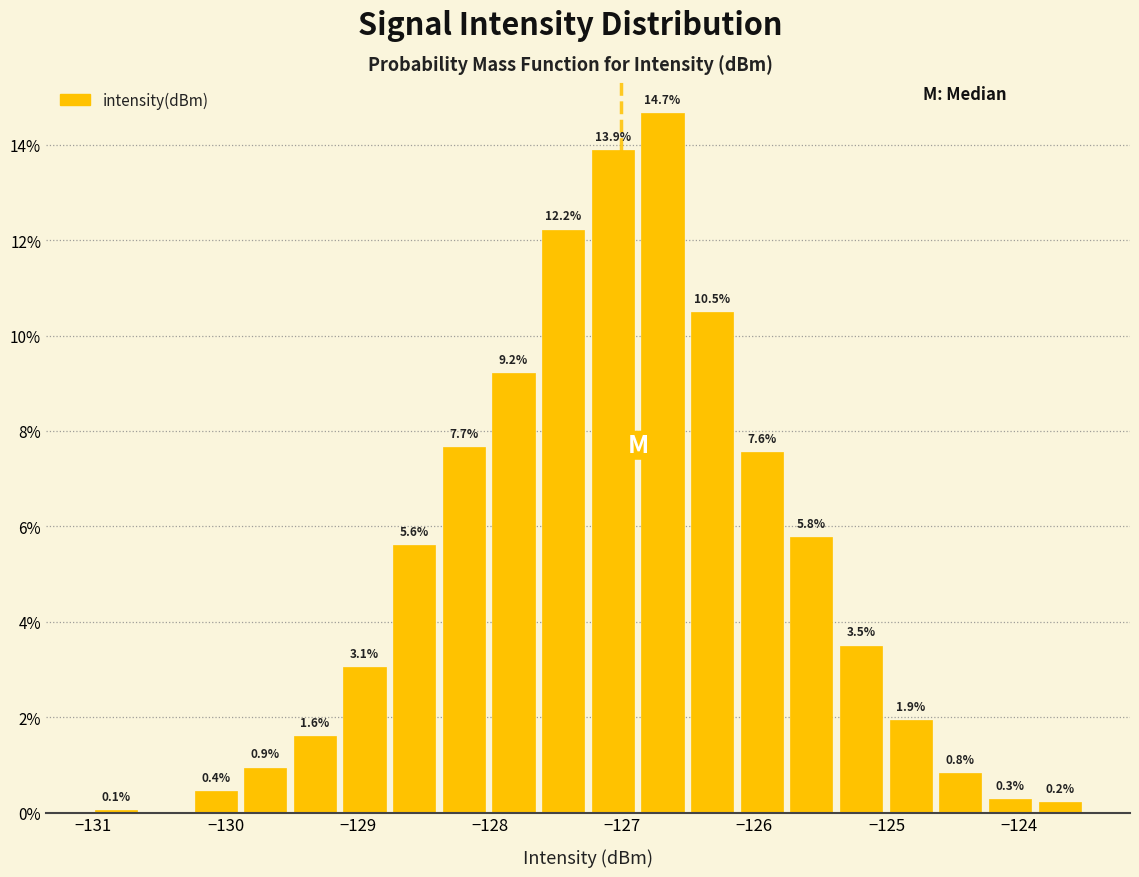

Around what value on the x-axis is the tallest bar? Give the approximate position of its centre, as read against the axis.

-126.7